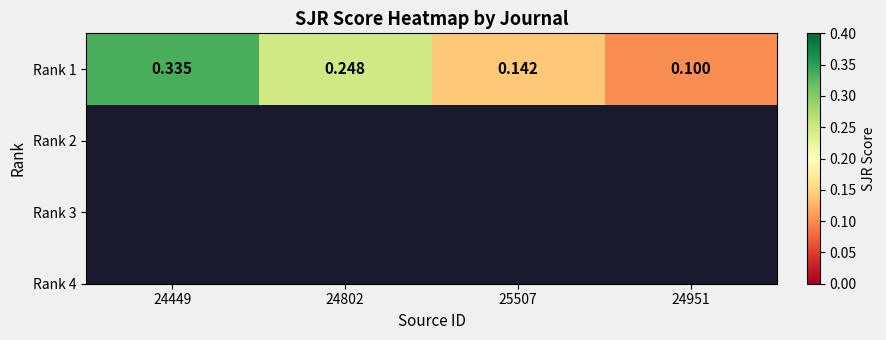

The value at 24802 is 0.2. True or false?

True